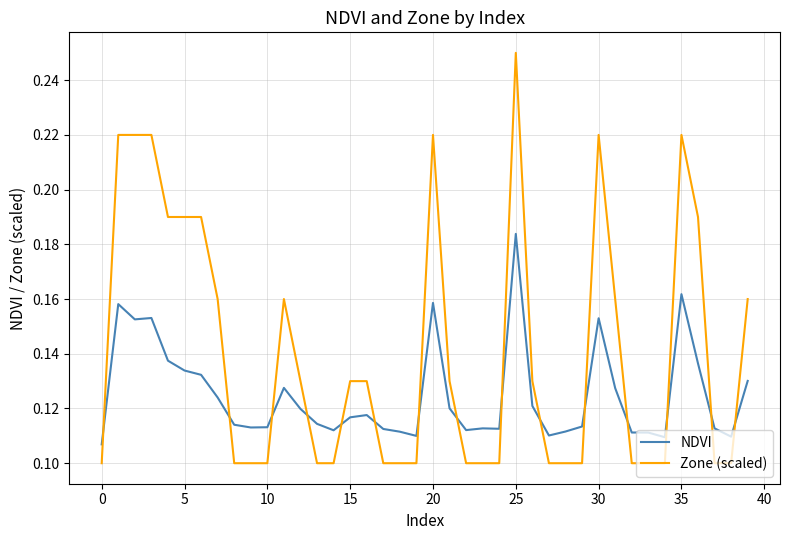

How many times do Zone (scaled) and NDVI cross each other?

15